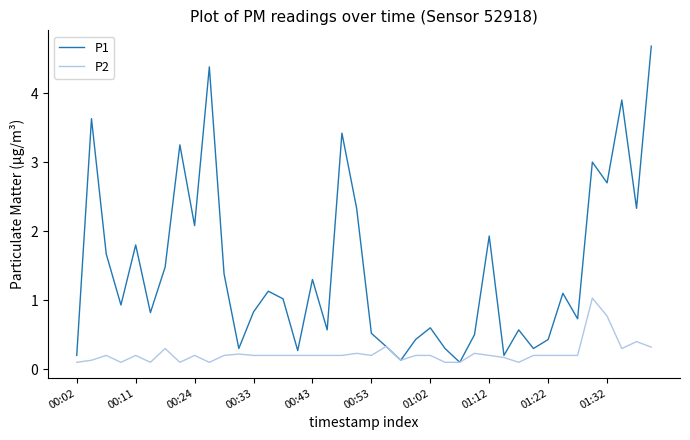

Rank the series by their average value, from highest to lowest.

P1, P2